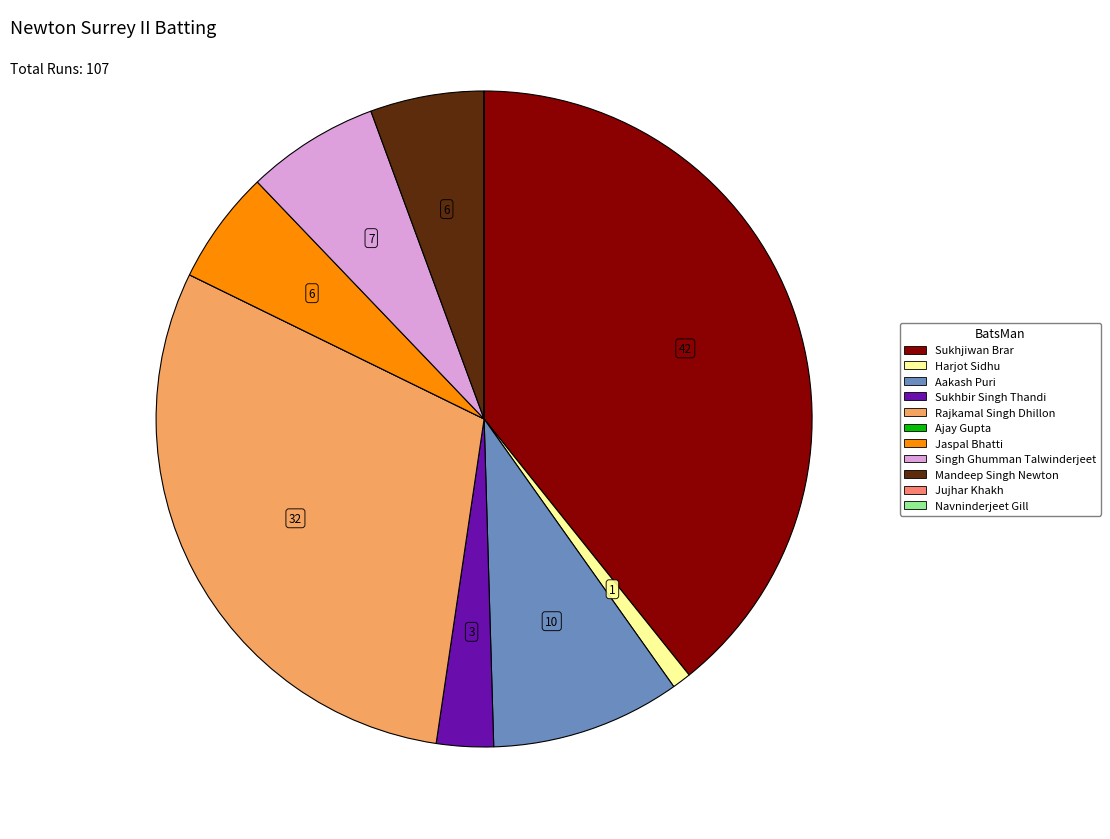

Combined, do Jaspal Bhatti and Aakash Puri account for over 50%?

No